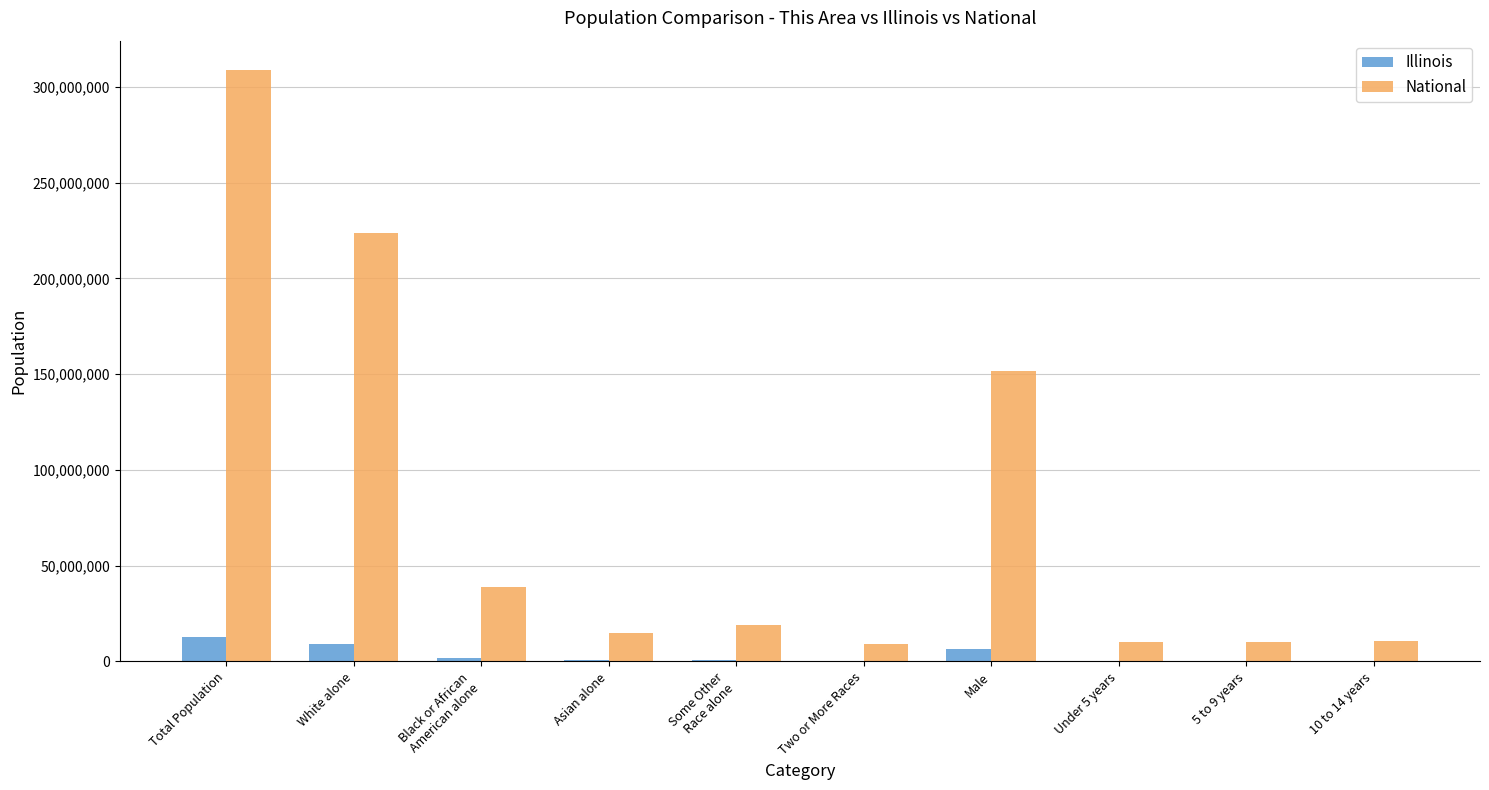

What is the maximum value shown in the chart?

308745538